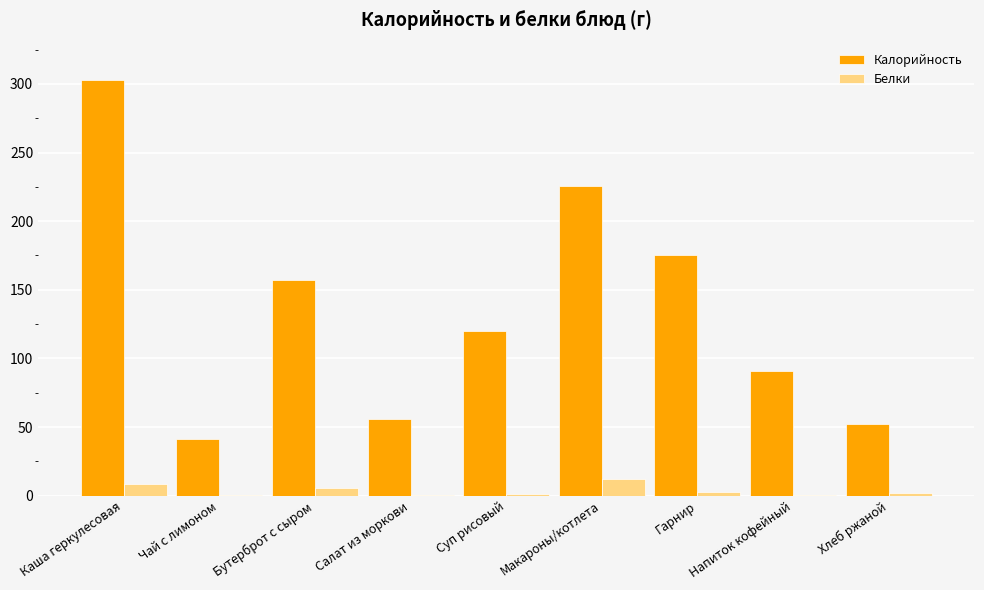

What are all the series names shown in the legend?

Калорийность, Белки